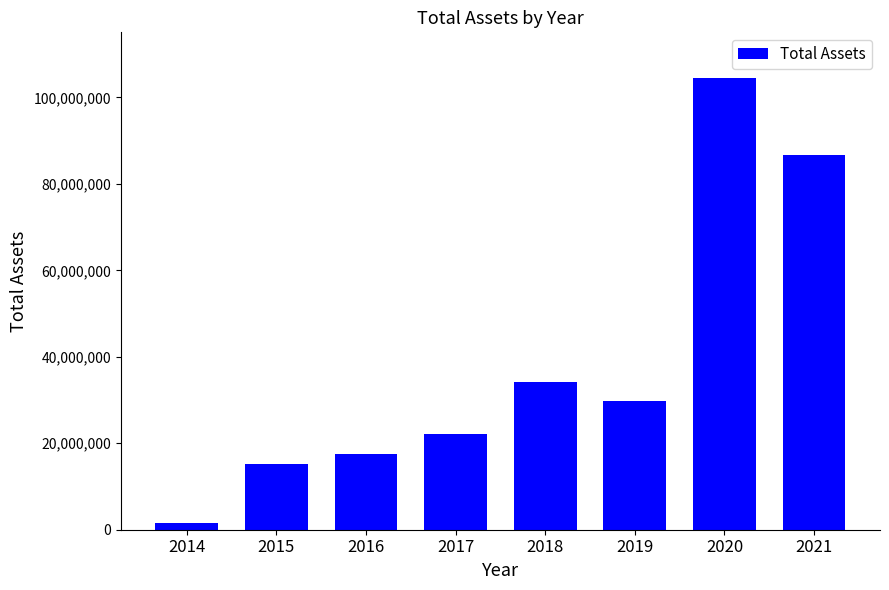

What is the difference between the second highest and minimum values?

85304096.5